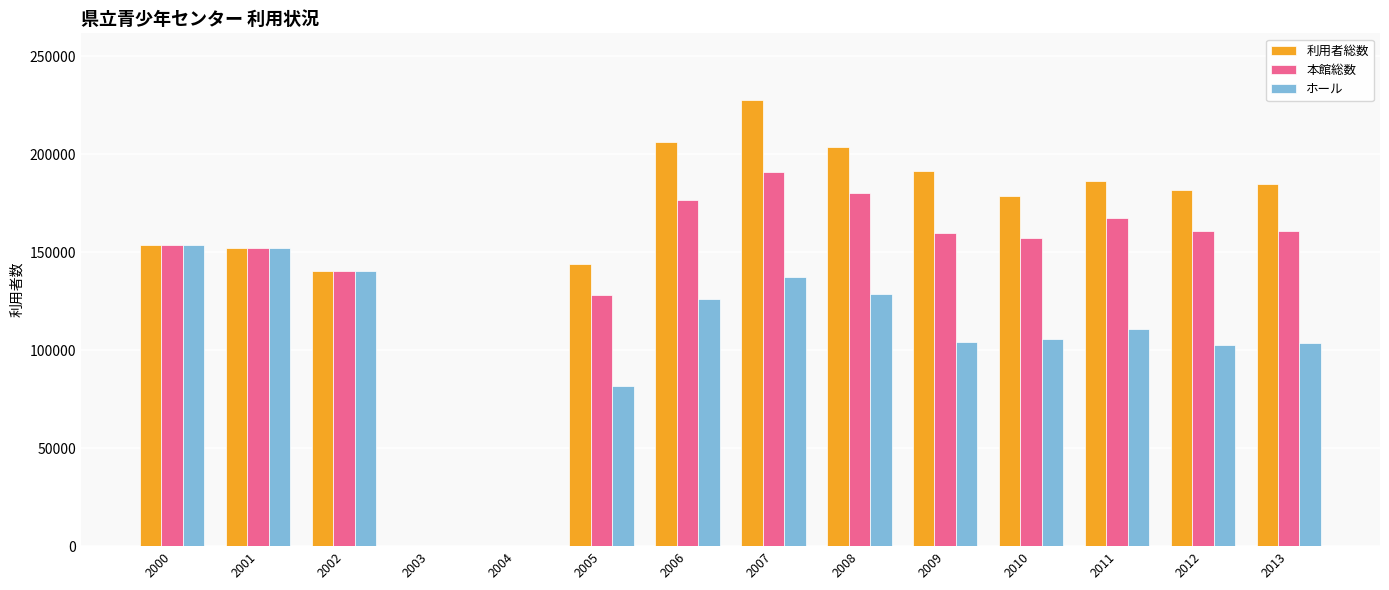

Count the number of data series in this chart.

3